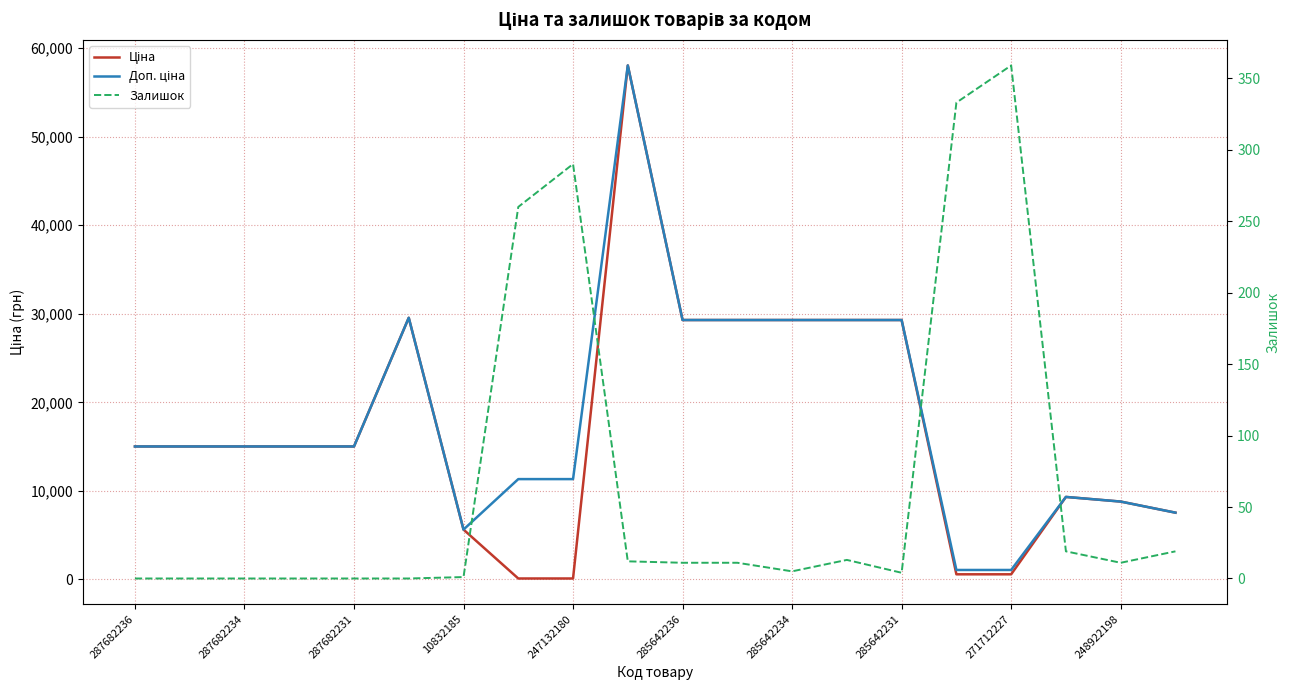

What is the maximum value for Залишок?

359.0